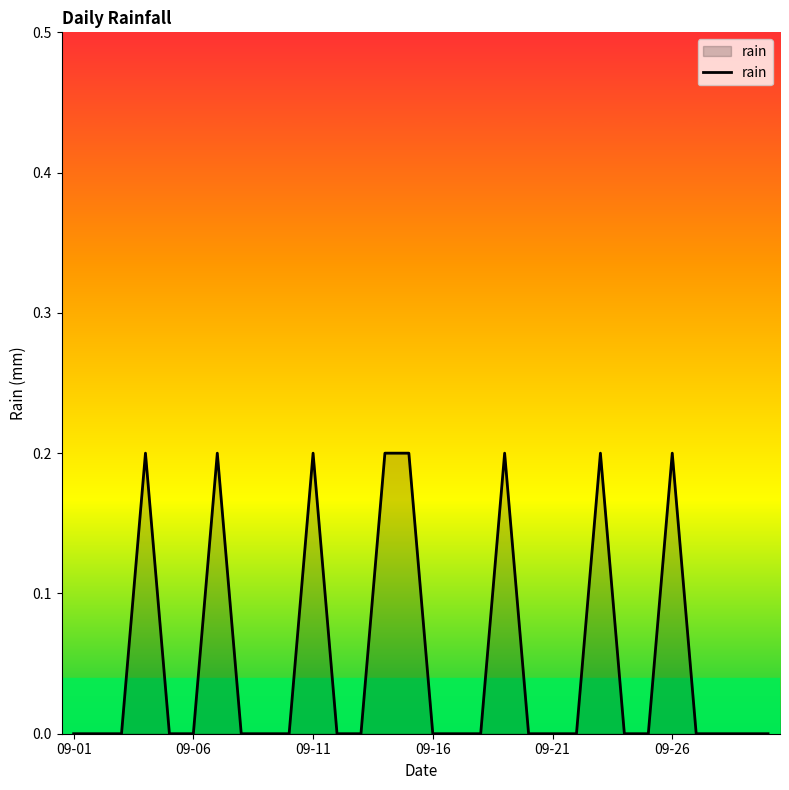

How many lines are shown in the chart?

1